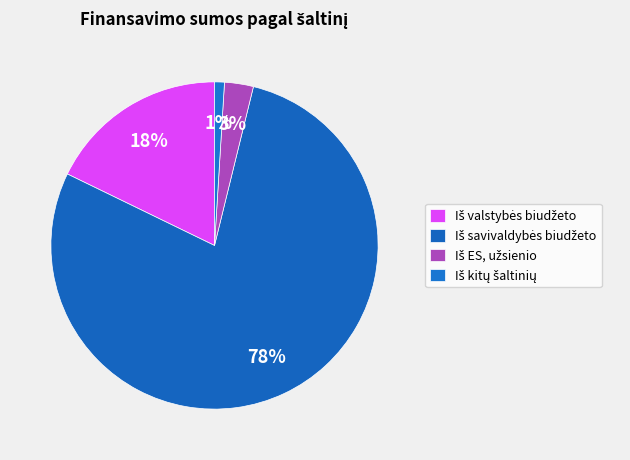

What portion of the pie excludes Iš kitų šaltinių?

99.0%